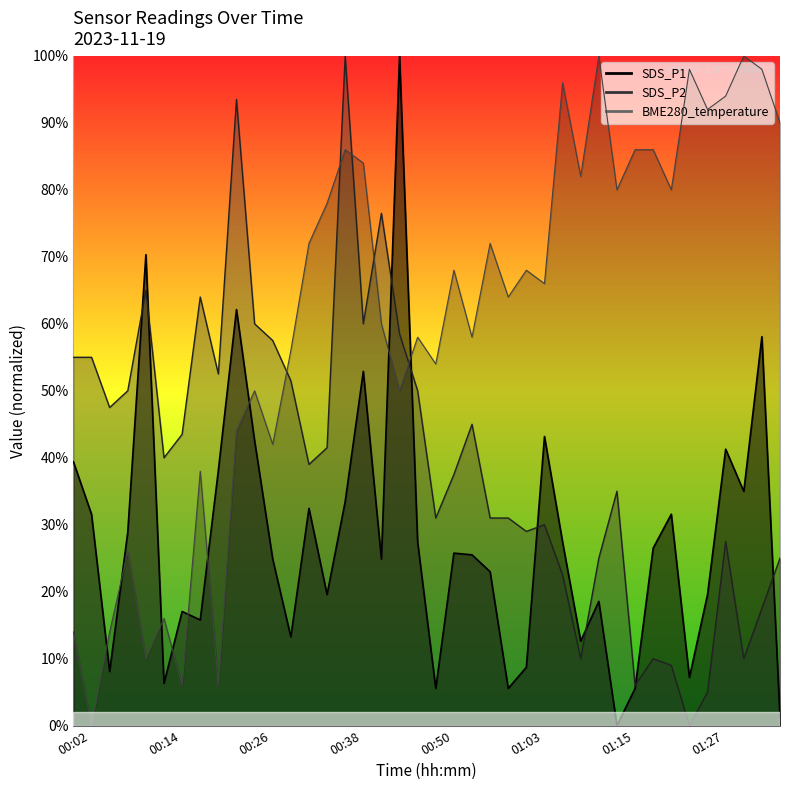

What are all the series names shown in the legend?

SDS_P1, SDS_P2, BME280_temperature